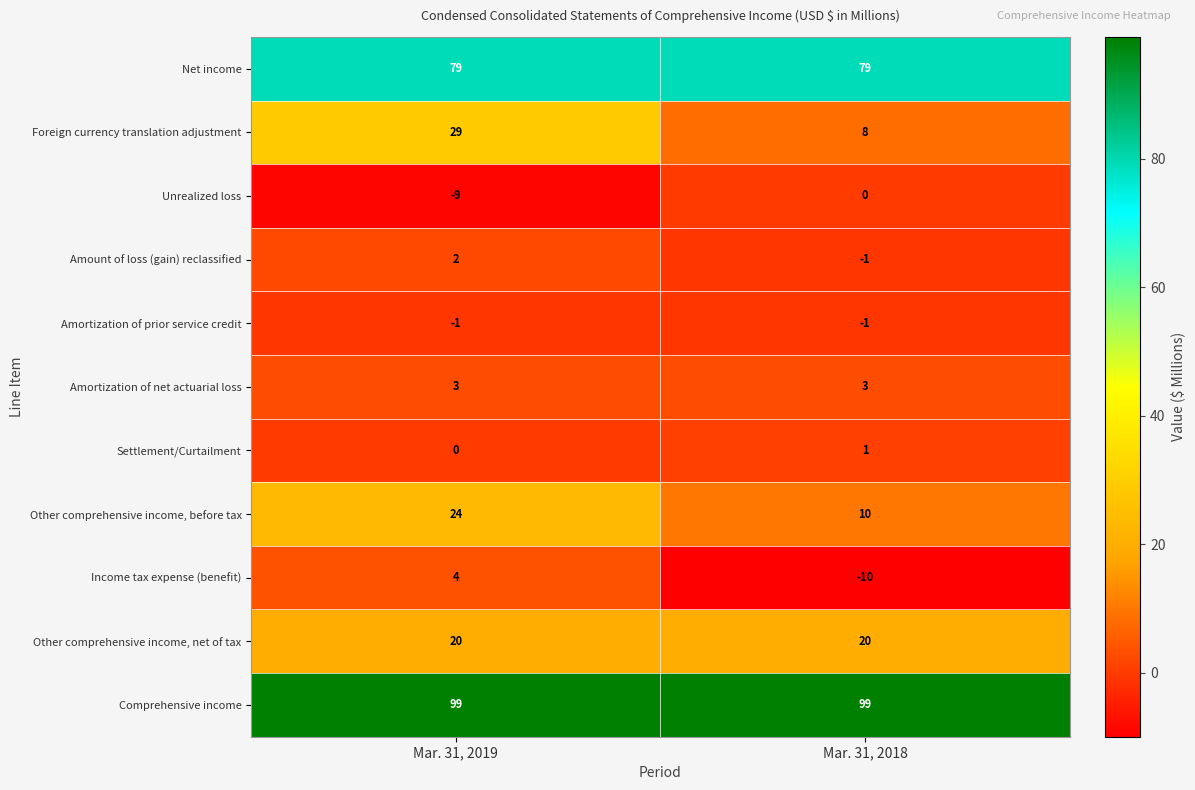

What is the difference between the highest and lowest values at Mar. 31, 2018?

109